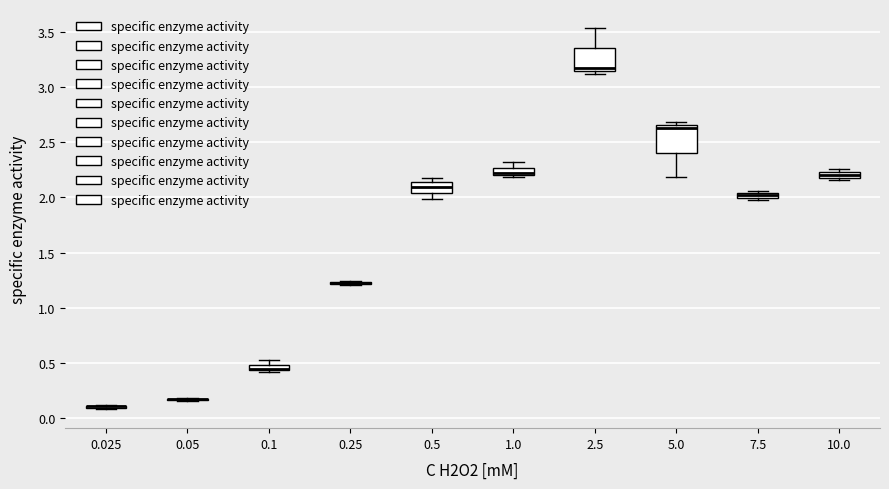

Where is the lower edge of the box at x = 10.0 on the y-axis? The values are not printed on the chart, so give them approximately, as read against the axis.

2.20